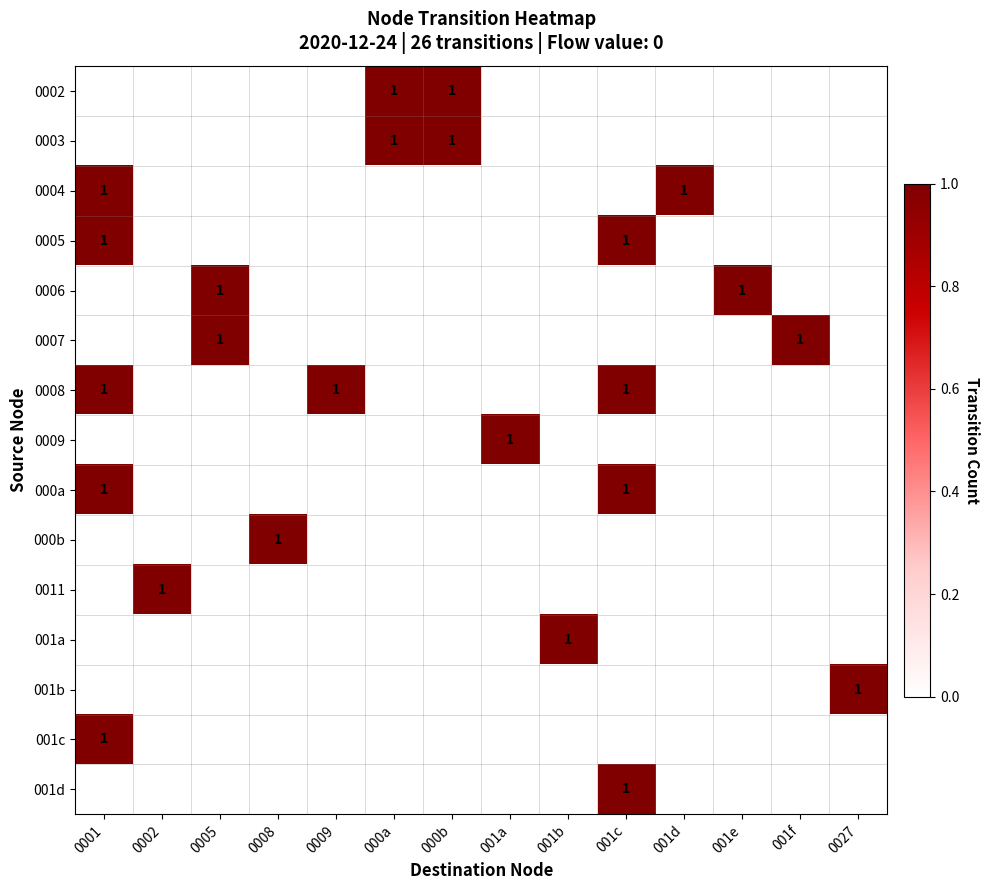

What is the total value across all series at 001c?

4